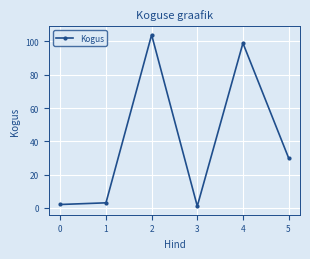

How many lines are shown in the chart?

1